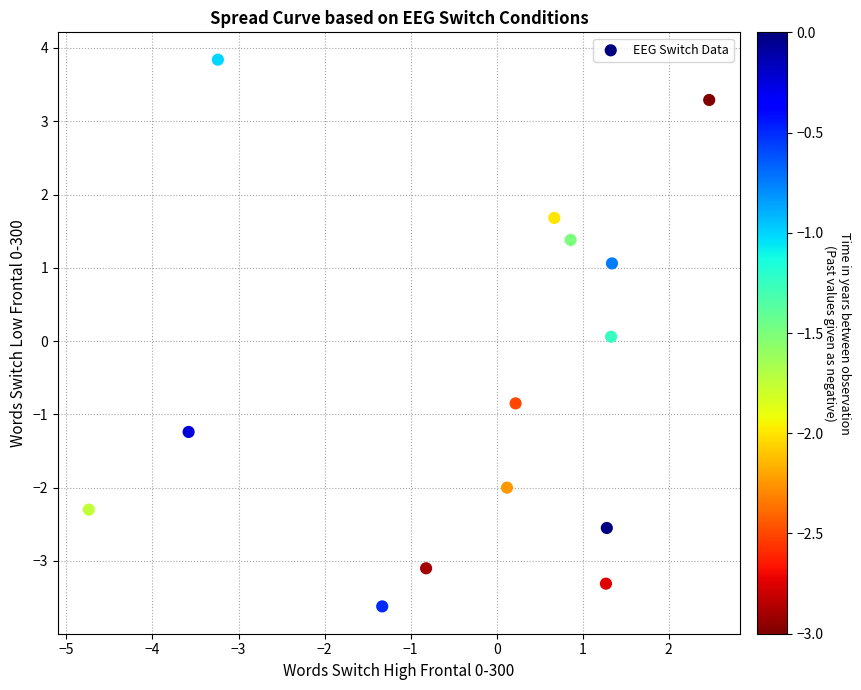

What is the range of Y values (max minus min)?

7.5